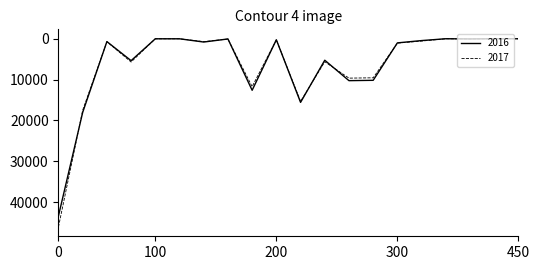

Rank the series by their maximum value, from lowest to highest.

2016, 2017